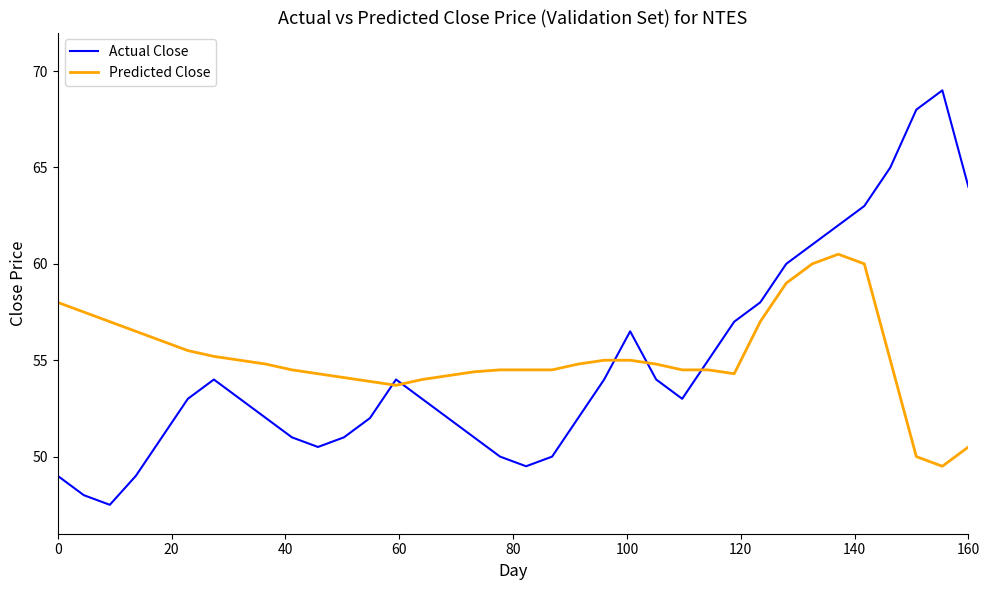

After their last crossing, which series has the higher values: Actual Close or Predicted Close?

Actual Close